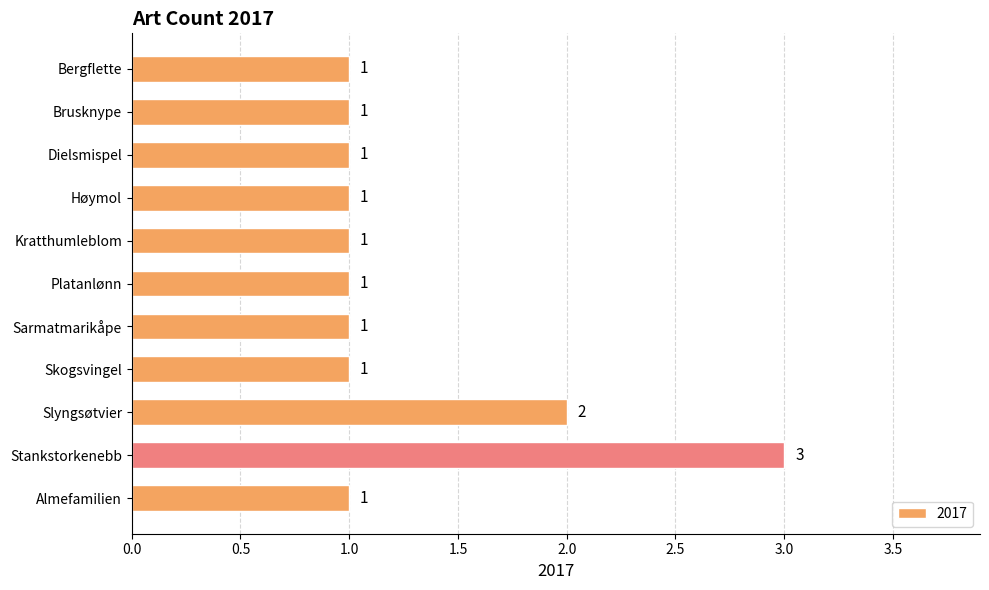

What is the difference between the values at Stankstorkenebb and Bergflette?

2